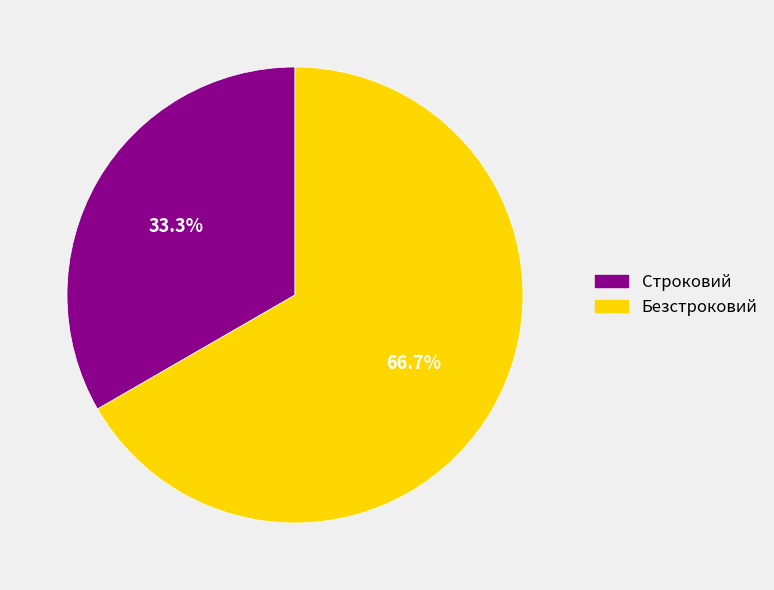

To the nearest percent, what is the difference between the Строковий and Безстроковий slice percentages?

33%